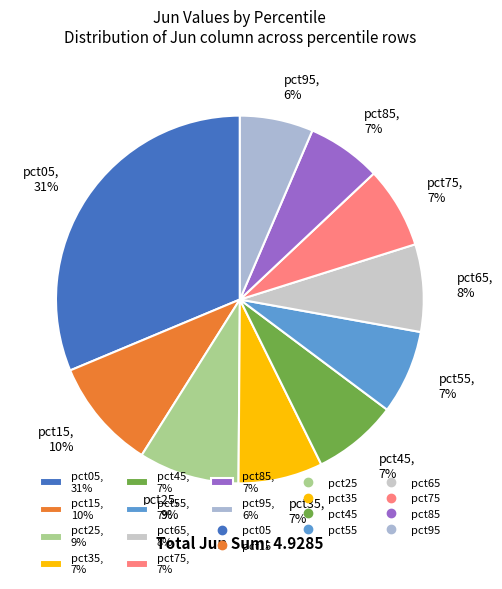

What percentage is the pct85 slice, to the nearest percent?

7%